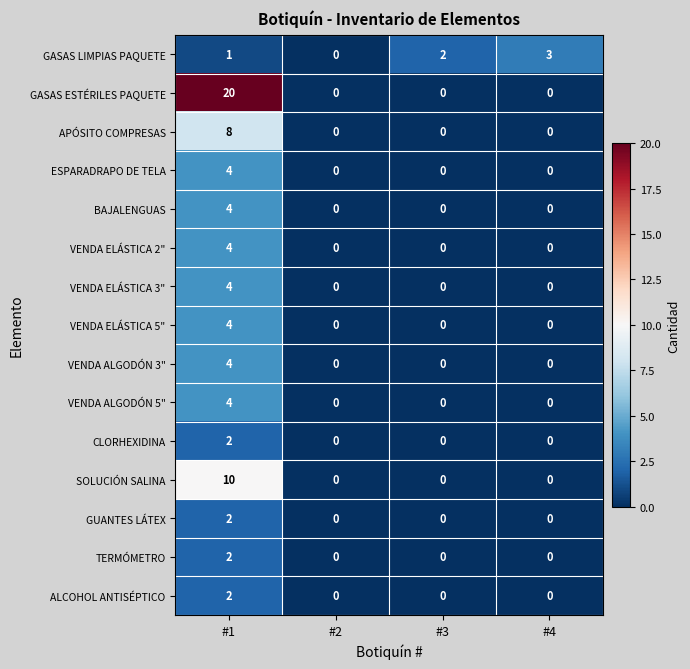

List the labels in order of GASAS LIMPIAS PAQUETE value, smallest first.

#2, #1, #3, #4